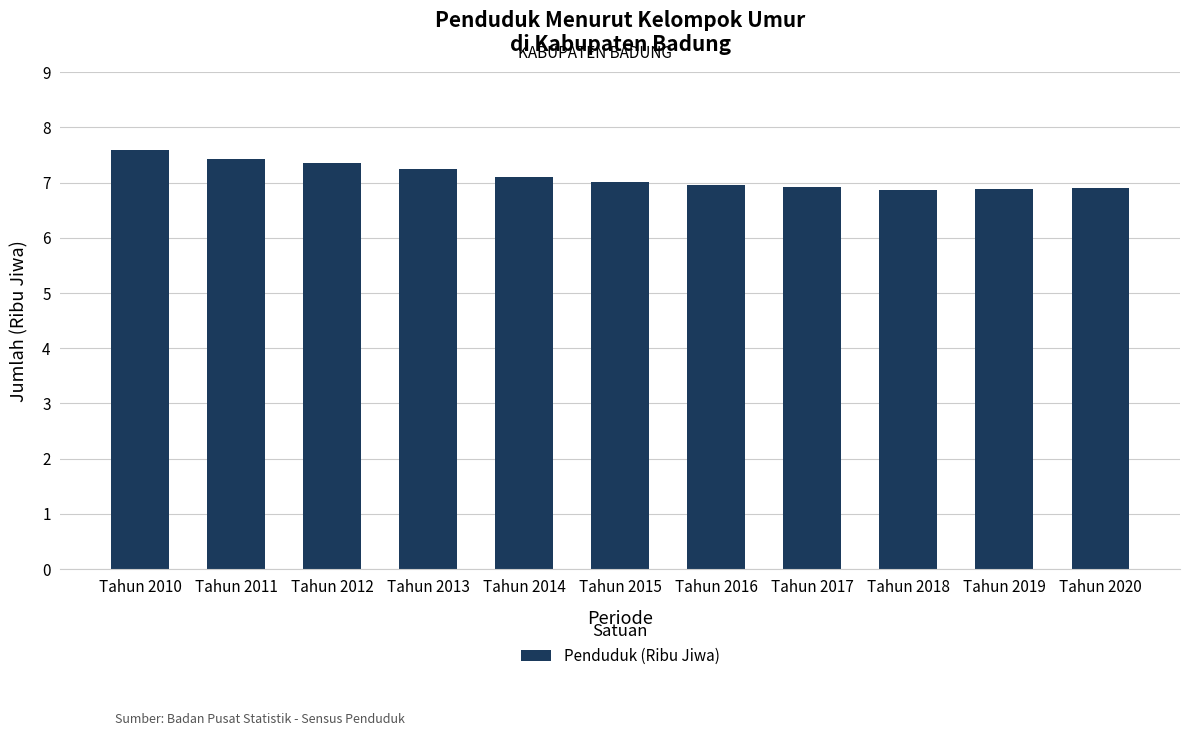

Which has a higher value, Tahun 2016 or Tahun 2012?

Tahun 2012